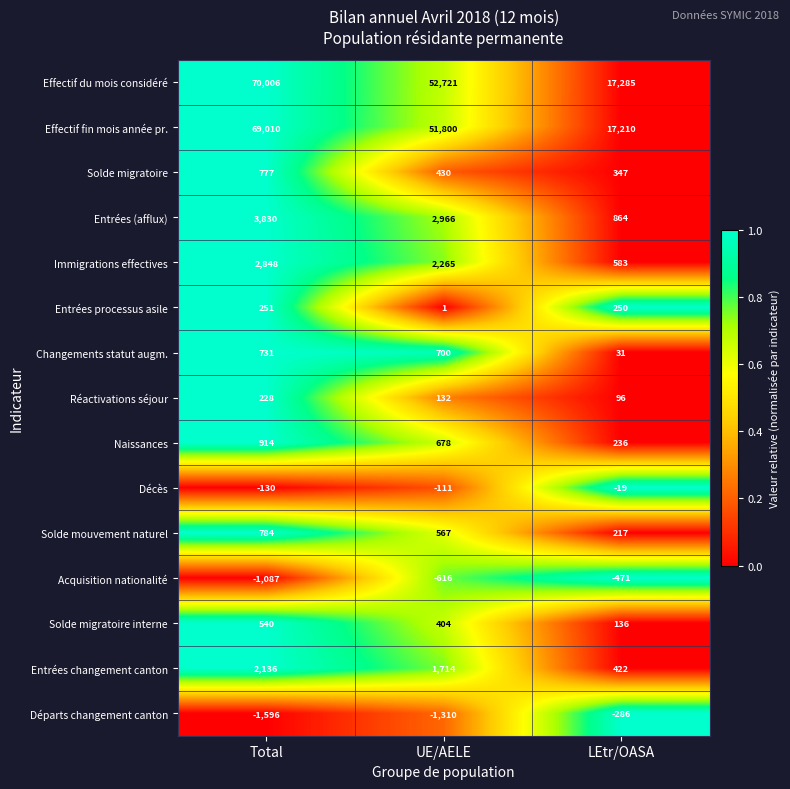

How many data points in Naissances are less than 678?

1